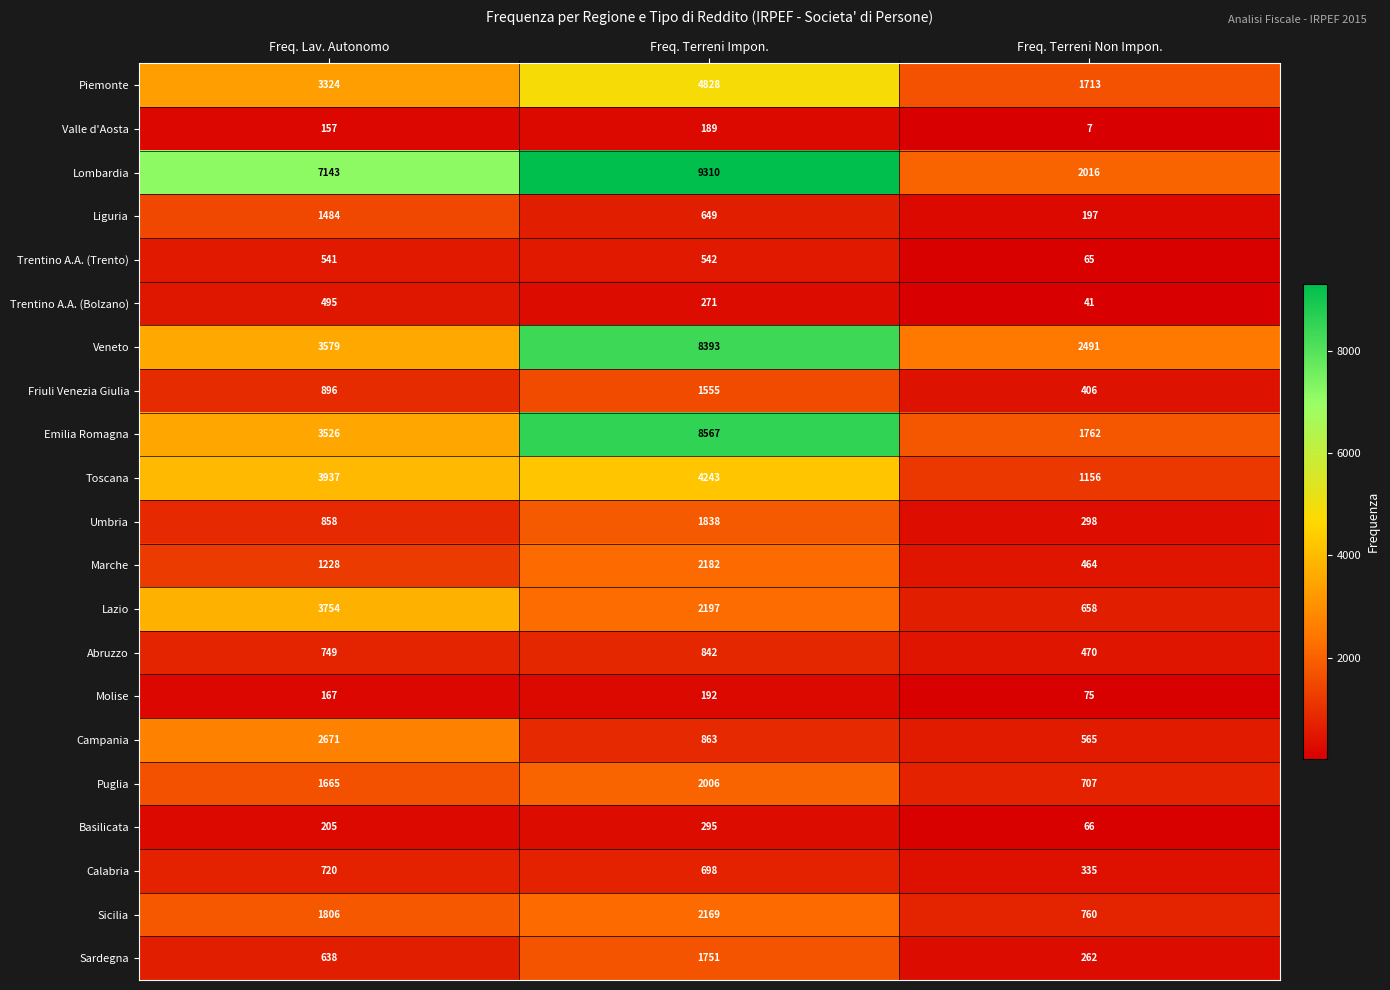

At Freq. Terreni Impon., list the series in order from smallest to largest.

Valle d'Aosta, Molise, Trentino A.A. (Bolzano), Basilicata, Trentino A.A. (Trento), Liguria, Calabria, Abruzzo, Campania, Friuli Venezia Giulia, Sardegna, Umbria, Puglia, Sicilia, Marche, Lazio, Toscana, Piemonte, Veneto, Emilia Romagna, Lombardia